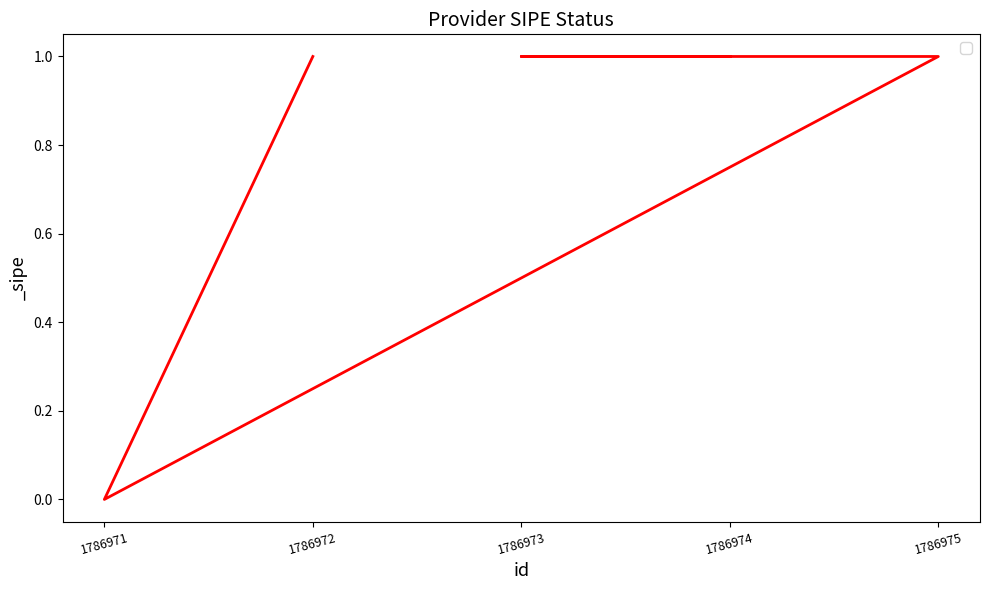

List the labels in order of value, largest first.

1786974, 1786973, 1786975, 1786972, 1786971